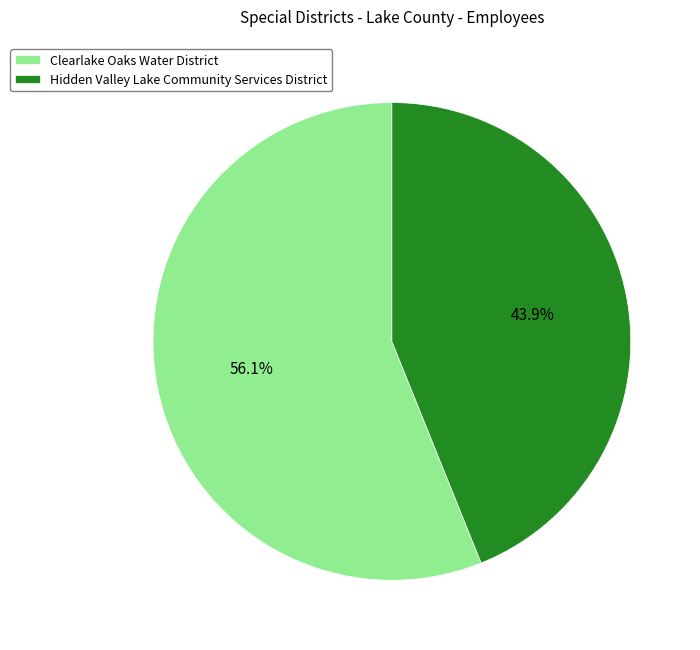

What percentage is the Clearlake Oaks Water District slice, to the nearest percent?

56%